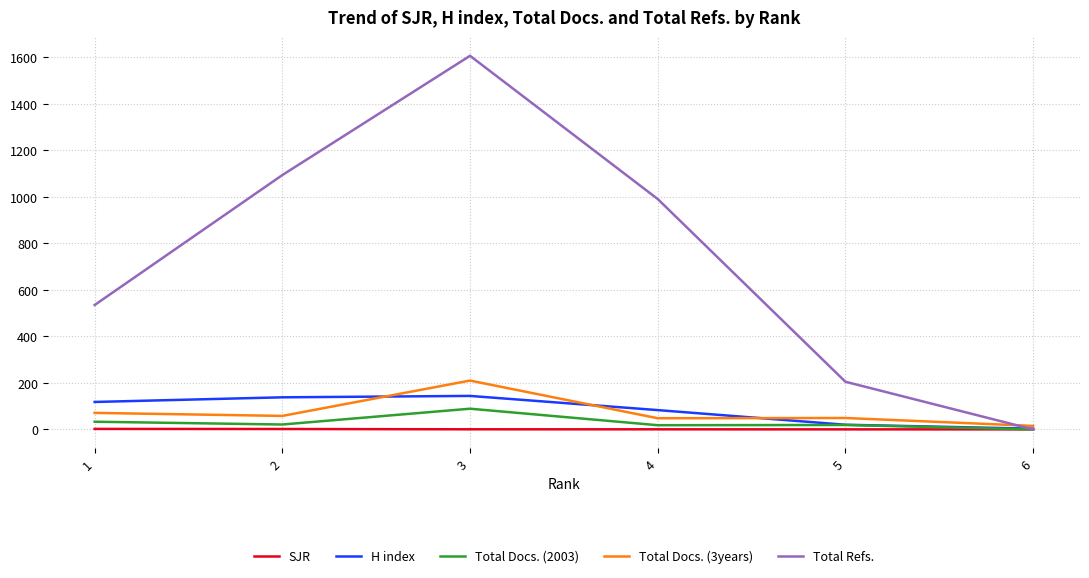

What are all the series names shown in the legend?

SJR, H index, Total Docs. (2003), Total Docs. (3years), Total Refs.